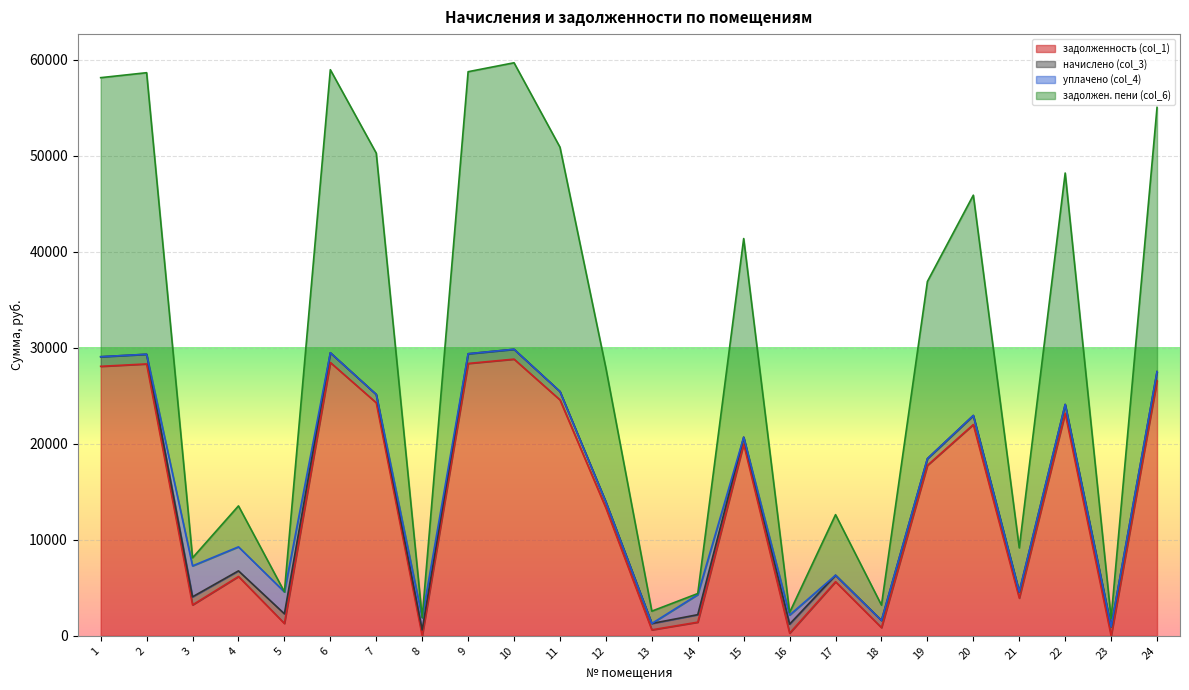

True or false: задолжен. пени (col_6) has a value of 13527.3 at 4.

True